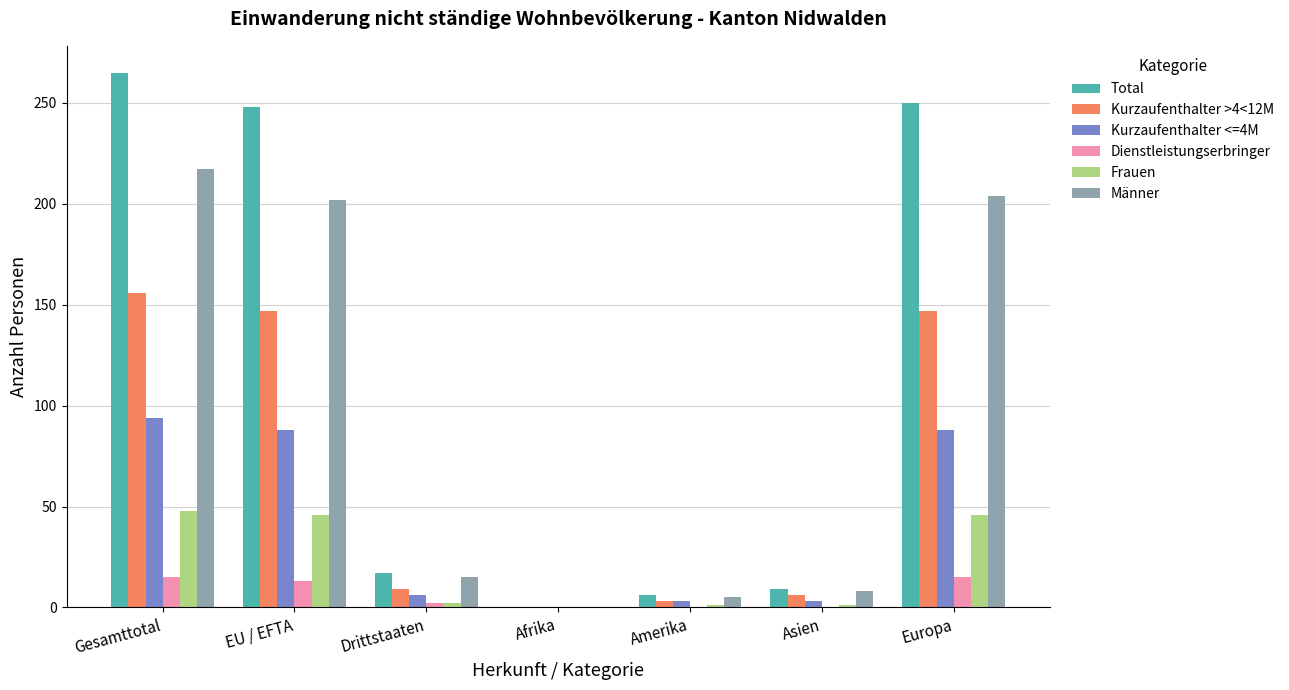

Read the Dienstleistungserbringer value at Gesamttotal.

15